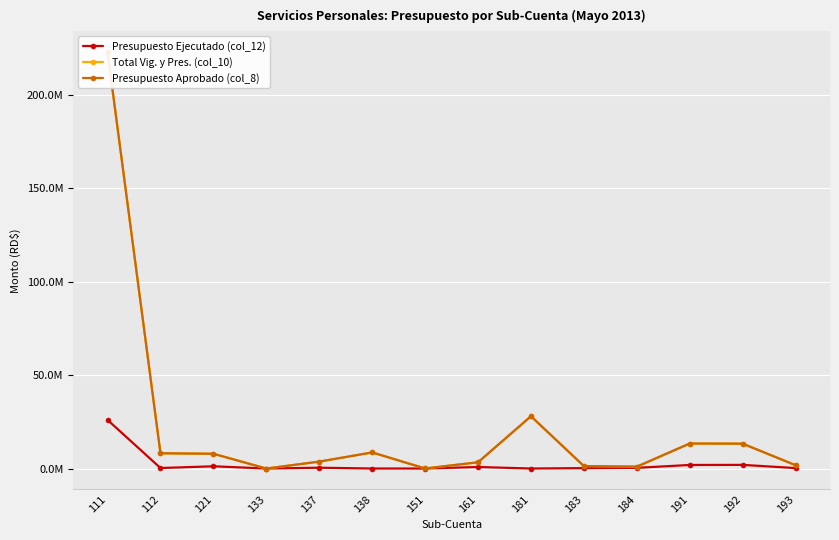

Reading left to right, transcribe all the data shown in this chart.

Presupuesto Ejecutado (col_12): 26032792.1	267500.0	1188460.0	0.0	430300.0	0.0	0.0	816450.0	0.0	213000.0	362603.8	1902155.8	1948269.4	243621.0
Total Vig. y Pres. (col_10): 222979828.1	8162334.0	7903015.0	0.0	3699602.0	8616966.0	24000.0	3339750.0	27996099.0	1307364.0	1000000.0	13396711.3	13314071.9	1773458.3
Presupuesto Aprobado (col_8): 222979828.1	8162334.0	7903015.0	0.0	3699602.0	8616966.0	24000.0	3339750.0	27996099.0	1307364.0	1000000.0	13396711.3	13314071.9	1773458.3